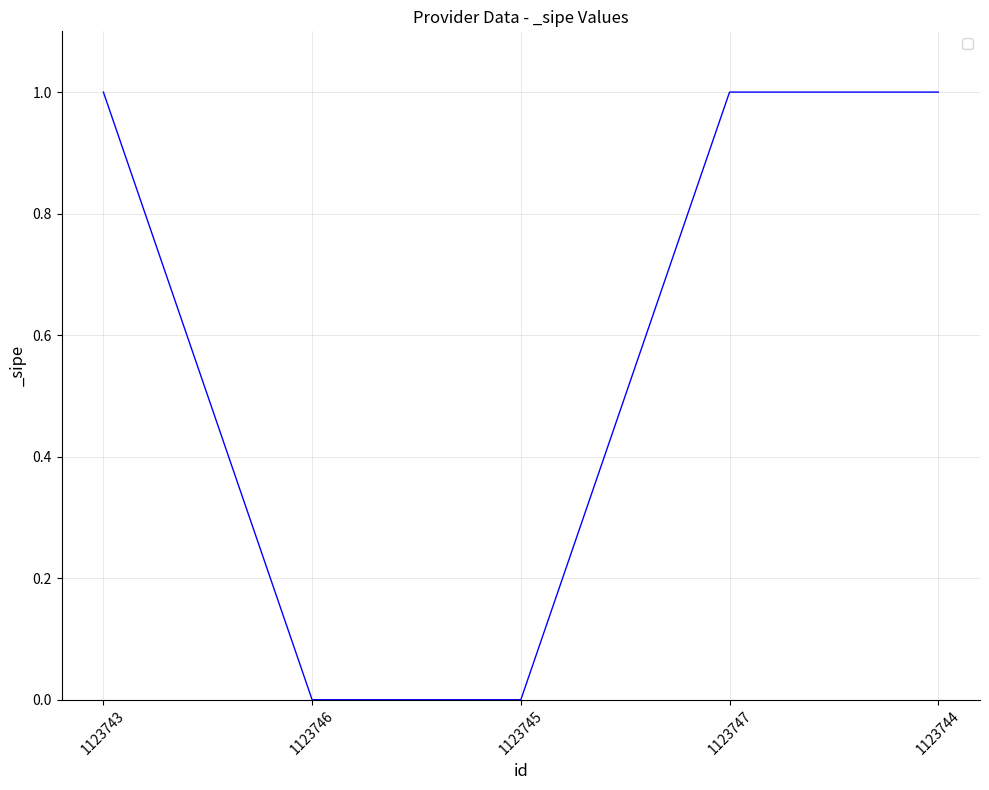

True or false: the data shows 0 at 1123747.

False